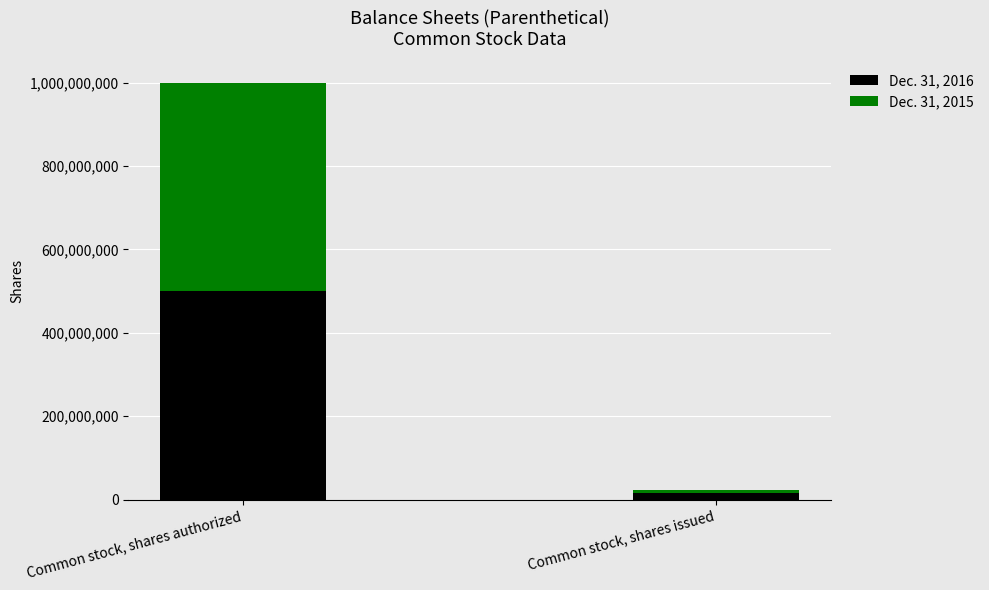

Does the chart contain any negative values?

No